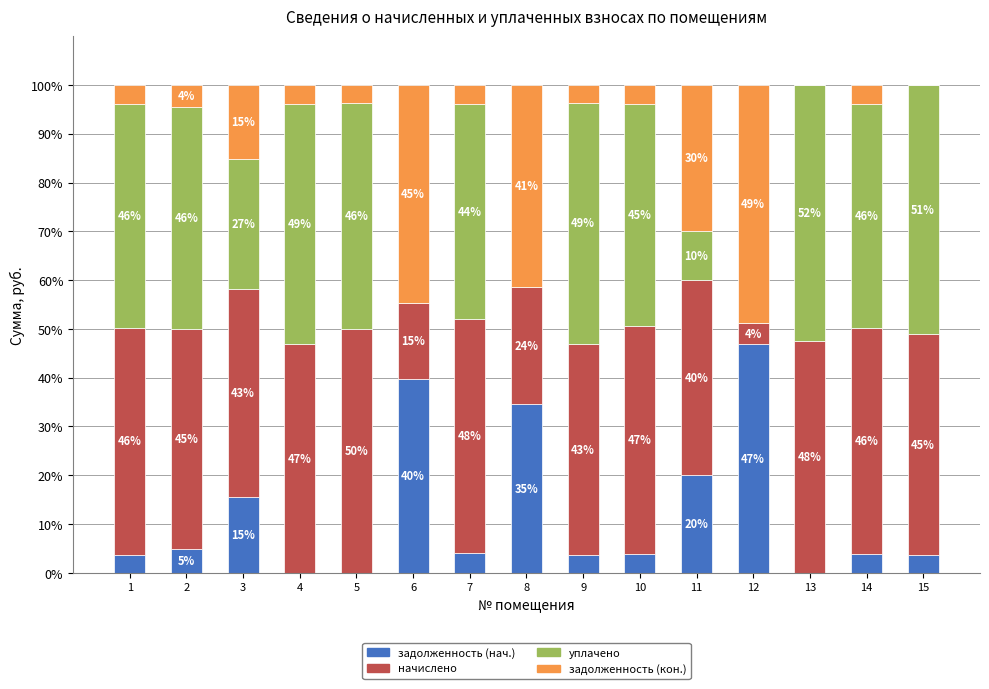

Is it true that задолженность (нач.) equals 27.6 at 6?

False